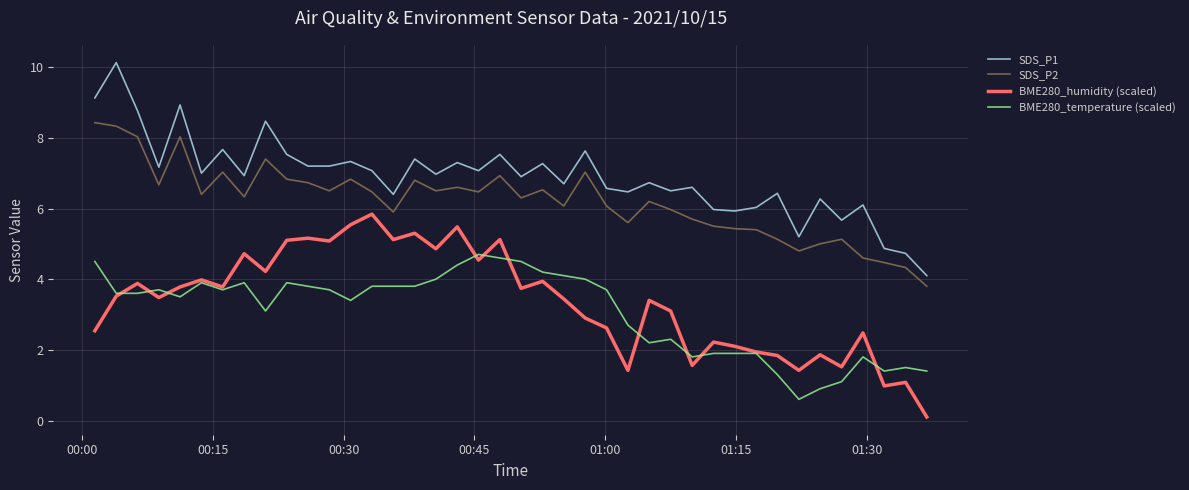

What is the maximum value shown in the chart?

10.1